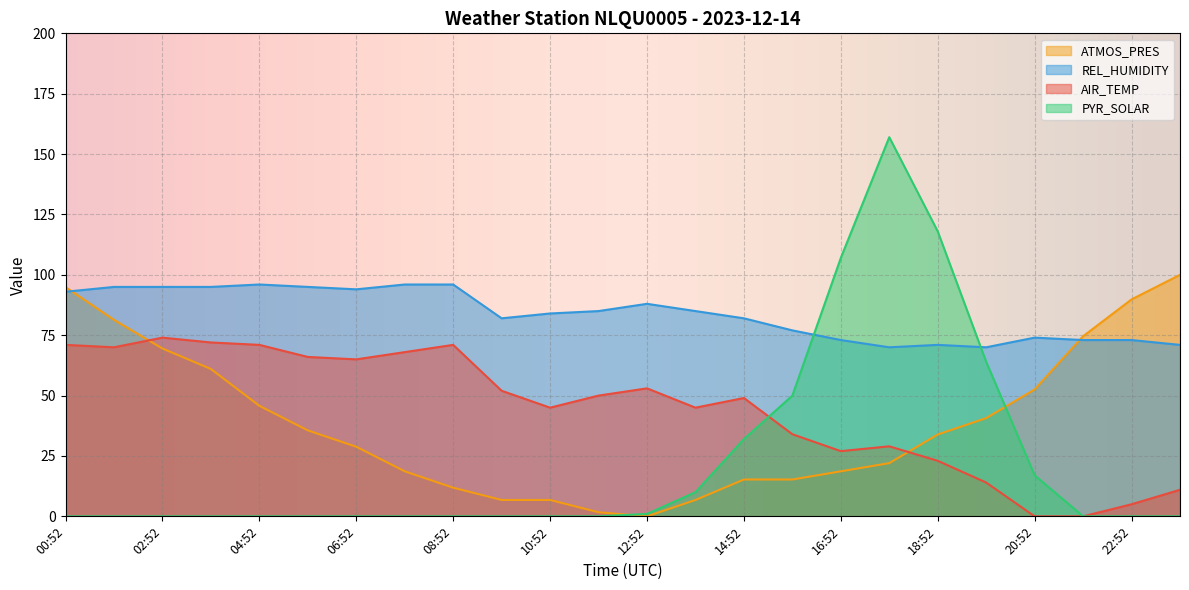

Reading left to right, transcribe all the data shown in this chart.

AIR_TEMP: 00:52=71.0	01:52=70.0	02:52=74.0	03:52=72.0	04:52=71.0	05:52=66.0	06:52=65.0	07:52=68.0	08:52=71.0	09:52=52.0	10:52=45.0	11:52=50.0	12:52=53.0	13:52=45.0	14:52=49.0	15:52=34.0	16:52=27.0	17:52=29.0	18:52=23.0	19:52=14.0	20:52=0.0	21:52=0.0	22:52=5.0	23:52=11.0
REL_HUMIDITY: 00:52=93.0	01:52=95.0	02:52=95.0	03:52=95.0	04:52=96.0	05:52=95.0	06:52=94.0	07:52=96.0	08:52=96.0	09:52=82.0	10:52=84.0	11:52=85.0	12:52=88.0	13:52=85.0	14:52=82.0	15:52=77.0	16:52=73.0	17:52=70.0	18:52=71.0	19:52=70.0	20:52=74.0	21:52=73.0	22:52=73.0	23:52=71.0
ATMOS_PRES: 00:52=94.9	01:52=81.4	02:52=69.5	03:52=61.0	04:52=45.8	05:52=35.6	06:52=28.8	07:52=18.6	08:52=11.9	09:52=6.8	10:52=6.8	11:52=1.7	12:52=0.0	13:52=6.8	14:52=15.3	15:52=15.3	16:52=18.6	17:52=22.0	18:52=33.9	19:52=40.7	20:52=52.5	21:52=74.6	22:52=89.8	23:52=100.0
PYR_SOLAR: 00:52=0.0	01:52=0.0	02:52=0.0	03:52=0.0	04:52=0.0	05:52=0.0	06:52=0.0	07:52=0.0	08:52=0.0	09:52=0.0	10:52=0.0	11:52=0.0	12:52=1.0	13:52=10.0	14:52=32.0	15:52=50.0	16:52=107.0	17:52=157.0	18:52=118.0	19:52=64.0	20:52=17.0	21:52=0.0	22:52=0.0	23:52=0.0